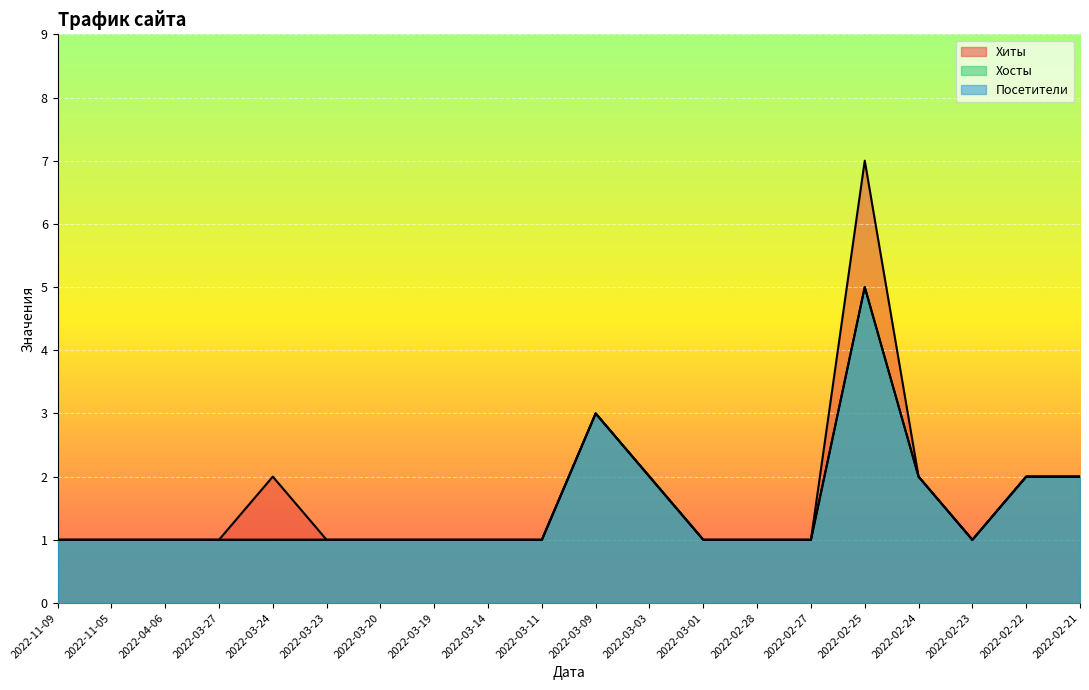

Count the number of categories in the chart.

20